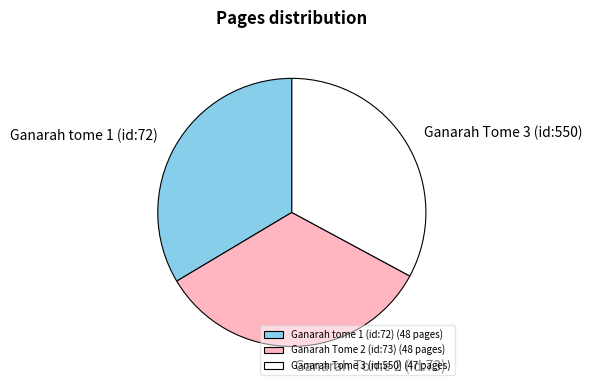

Is Ganarah Tome 2 (id:73) the majority of the pie?

No